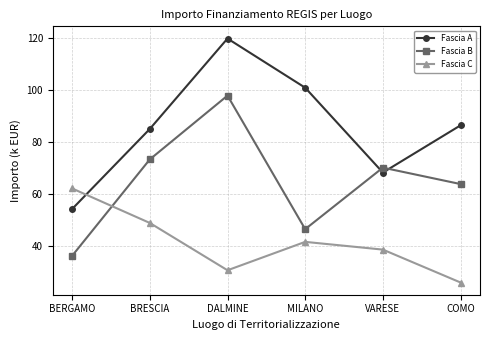

Reading left to right, list all the values displayed in this chart.

Fascia A: BERGAMO=54.1	BRESCIA=85.0	DALMINE=119.8	MILANO=100.8	VARESE=68.2	COMO=86.4
Fascia B: BERGAMO=36.1	BRESCIA=73.3	DALMINE=97.8	MILANO=46.4	VARESE=70.1	COMO=63.7
Fascia C: BERGAMO=62.1	BRESCIA=48.8	DALMINE=30.6	MILANO=41.5	VARESE=38.5	COMO=25.8